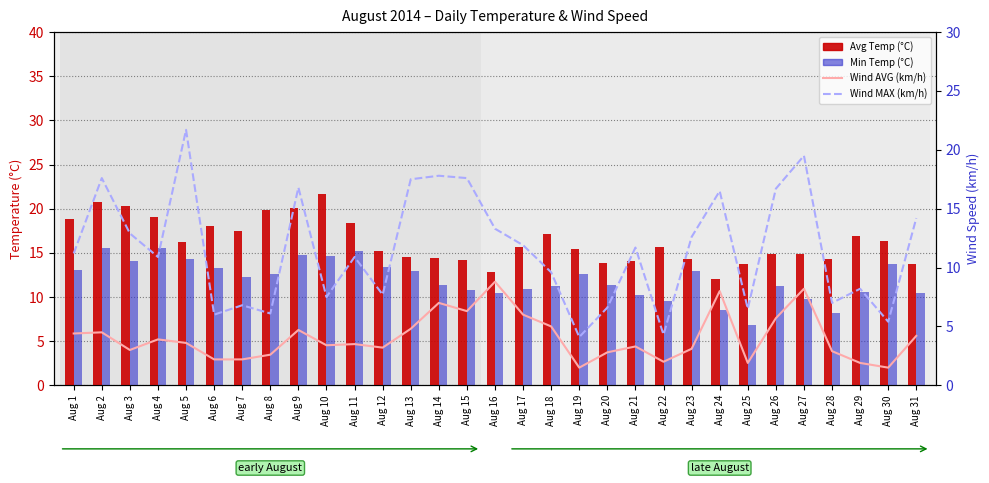

List the labels in order of Temperatur oben (MIN °C) value, smallest first.

Aug 25, Aug 28, Aug 24, Aug 22, Aug 27, Aug 21, Aug 16, Aug 31, Aug 29, Aug 15, Aug 17, Aug 18, Aug 26, Aug 14, Aug 20, Aug 7, Aug 8, Aug 19, Aug 13, Aug 23, Aug 1, Aug 6, Aug 12, Aug 30, Aug 3, Aug 5, Aug 10, Aug 9, Aug 11, Aug 2, Aug 4